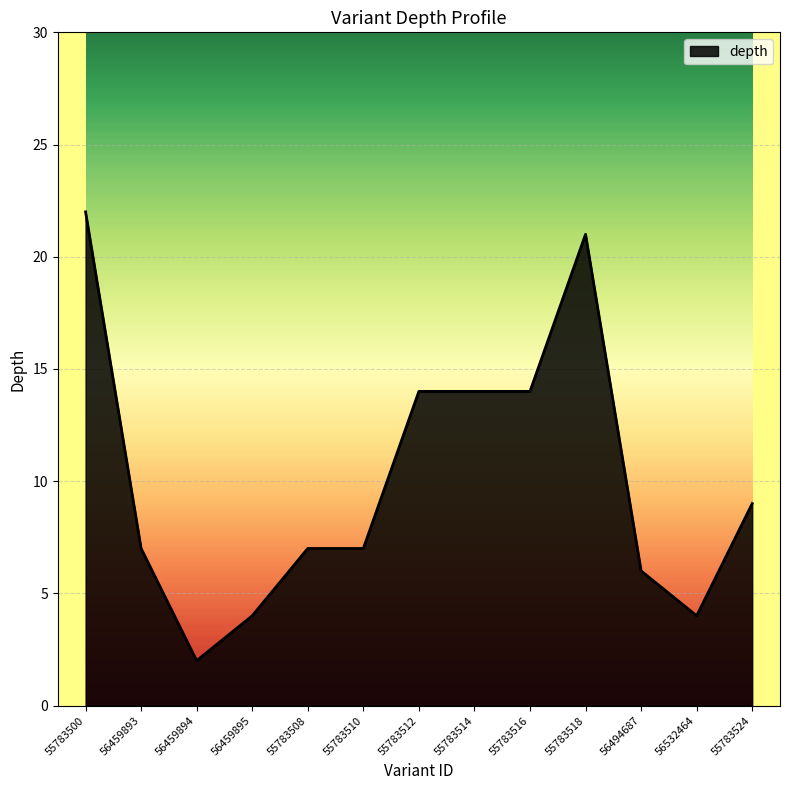

What is the smallest value displayed?

2